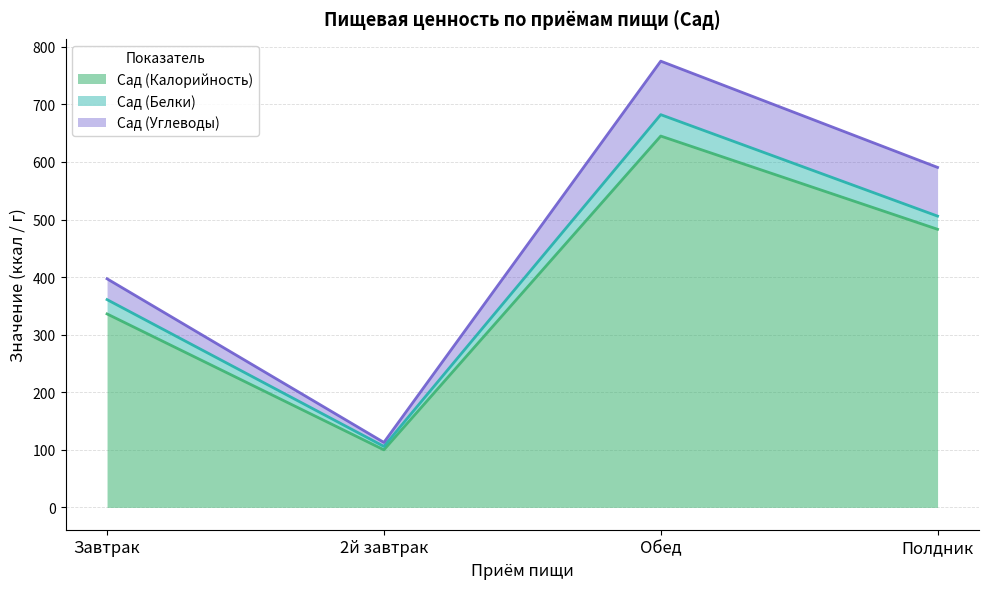

What position from the left is Обед?

3